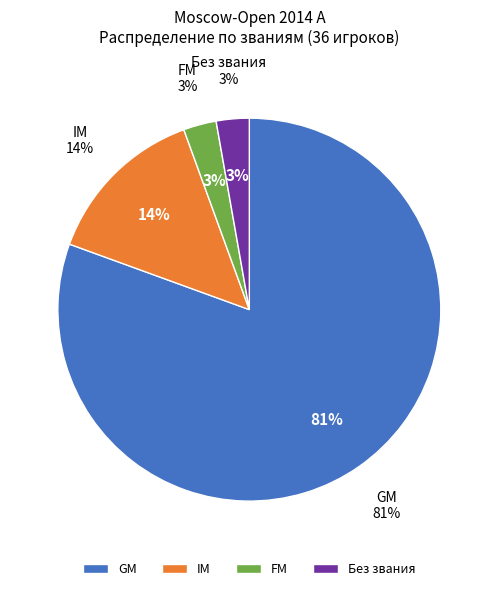

To the nearest percent, what portion does GM represent?

81%